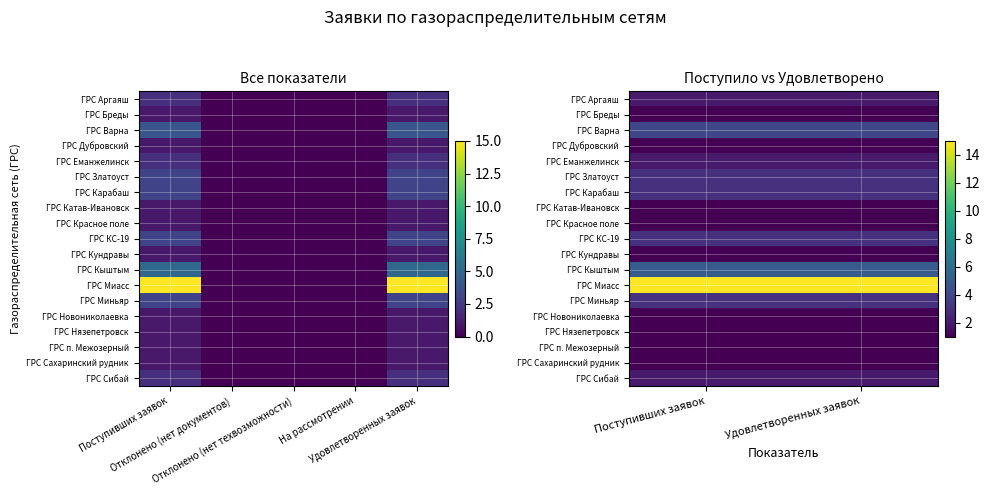

Is the value of ГРС Карабаш at Удовлетворенных заявок greater than the value of ГРС Катав-Ивановск at Удовлетворенных заявок?

Yes